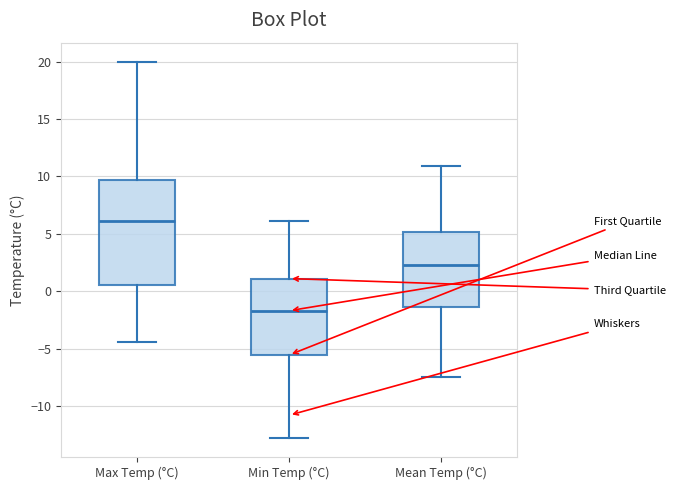

Where does the upper whisker of the box for Max Temp (°C) end on the y-axis? The values are not printed on the chart, so give them approximately, as read against the axis.

20.0